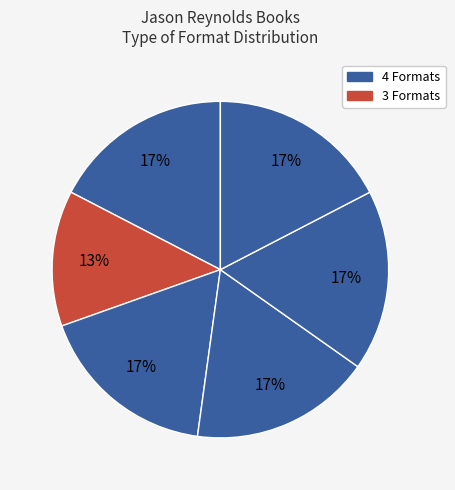

How many slices are in this pie chart?

6